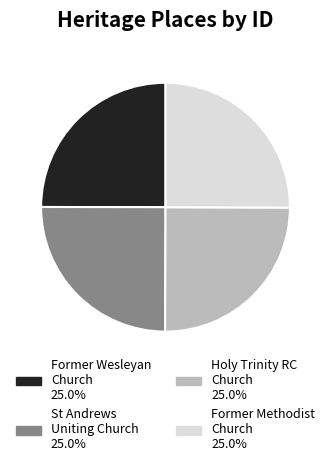

Is there a majority slice in this chart?

No